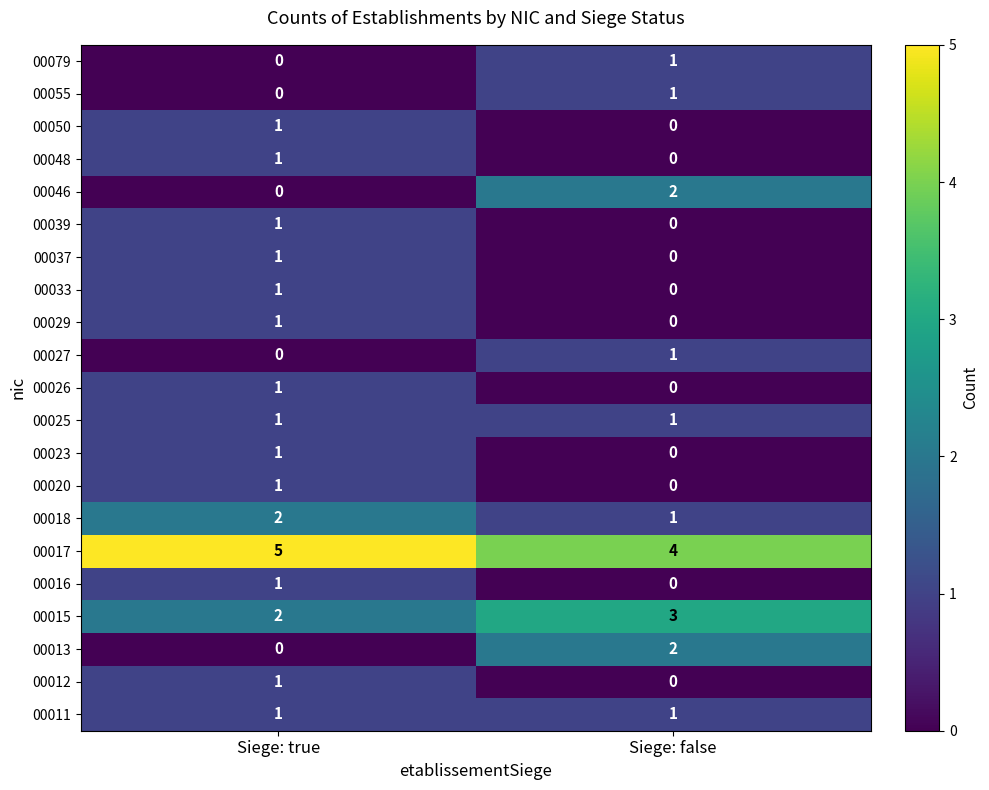

Rank the categories by 00055 value from highest to lowest.

Siege: false, Siege: true